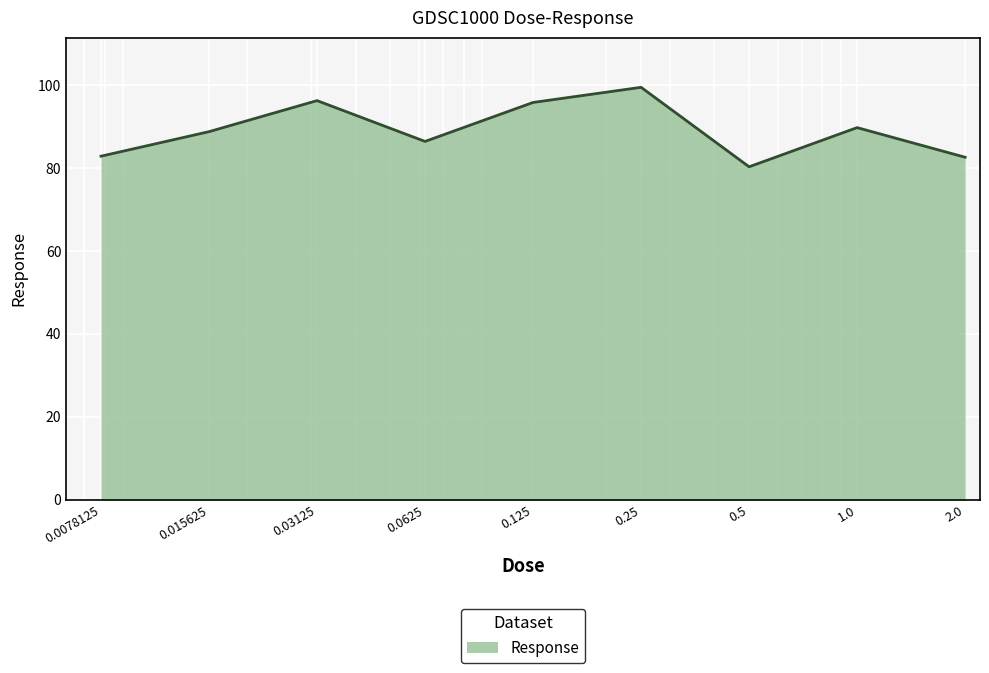

What is the difference between the maximum and minimum values?

19.2